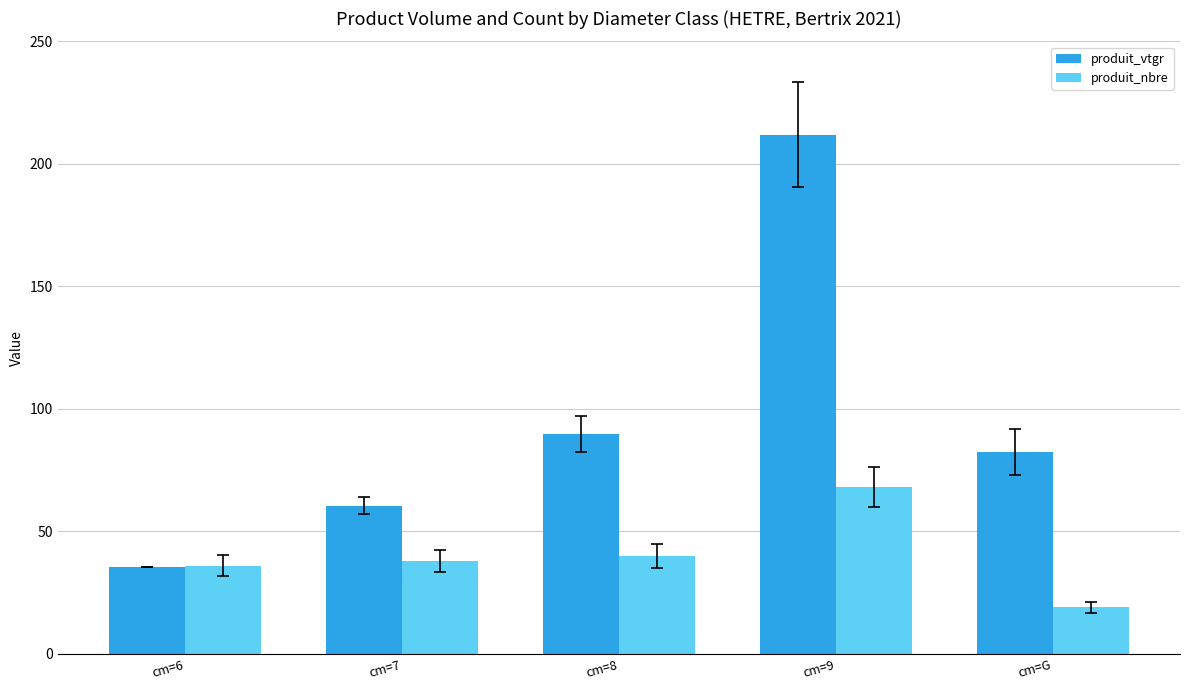

At which category is the sum across all series the highest?

cm=9